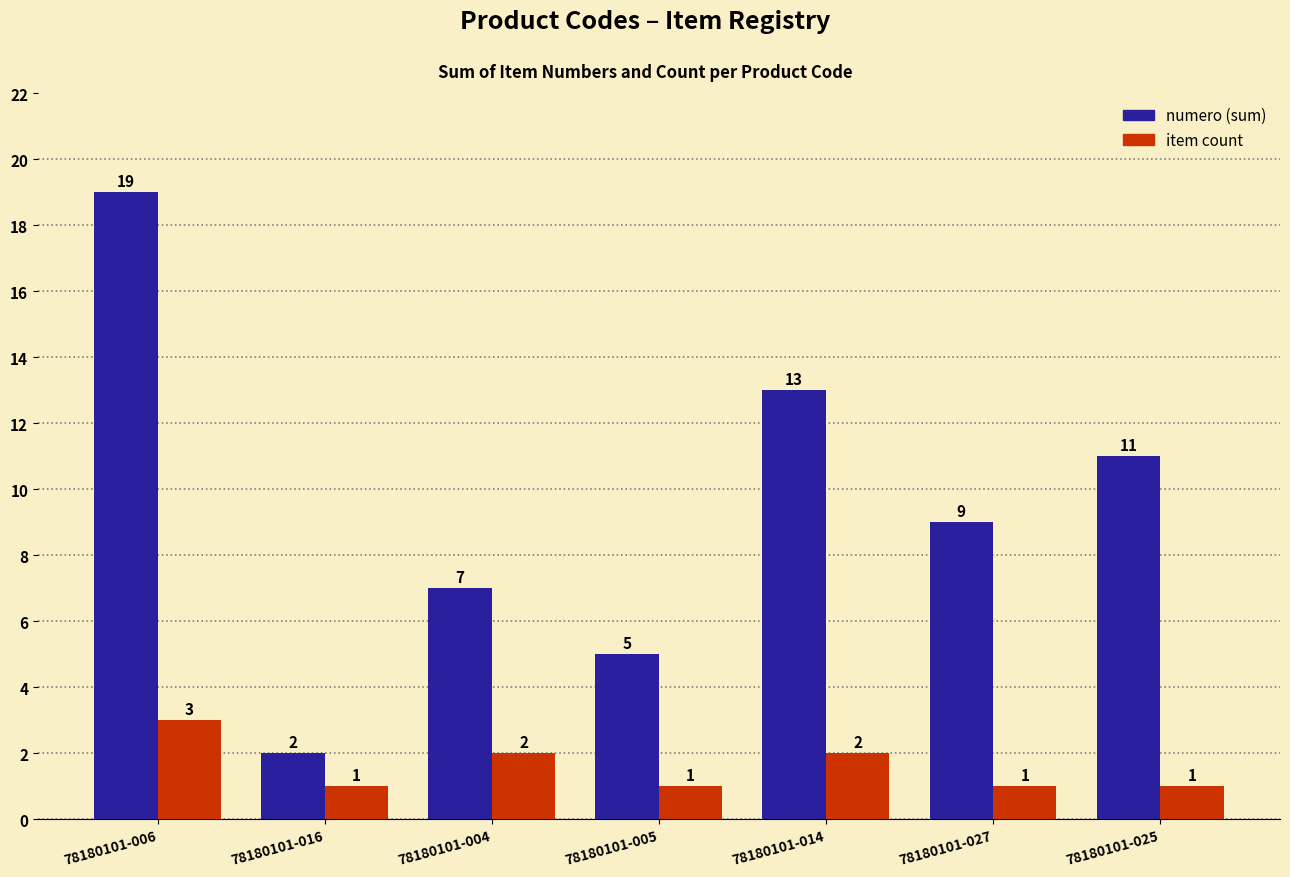

Does the chart contain stacked bars?

No